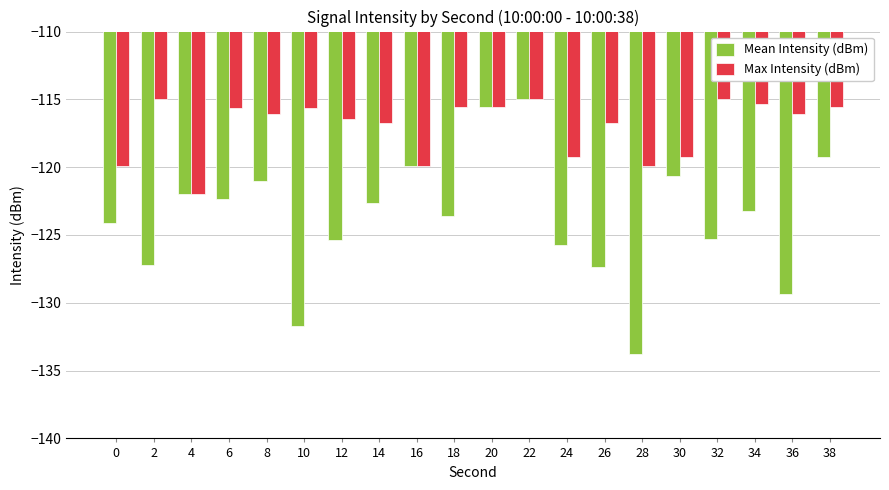

How many values in the Max Intensity (dBm) series are below -116?

11